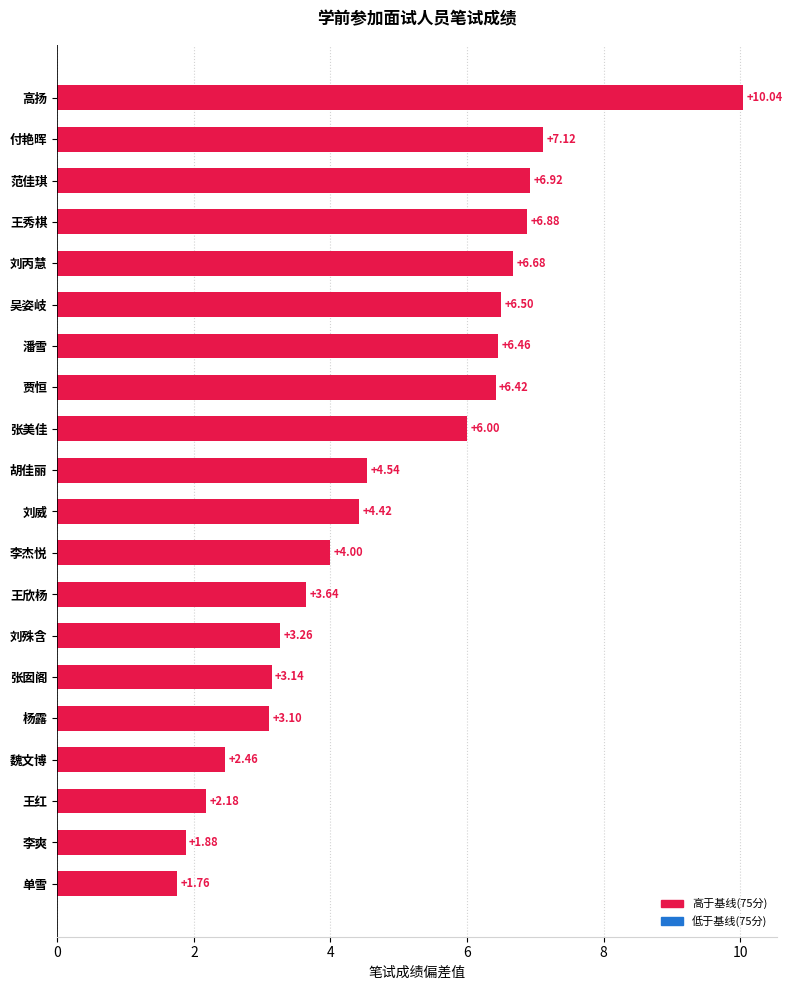

At which label is the value closest to 5?

胡佳丽